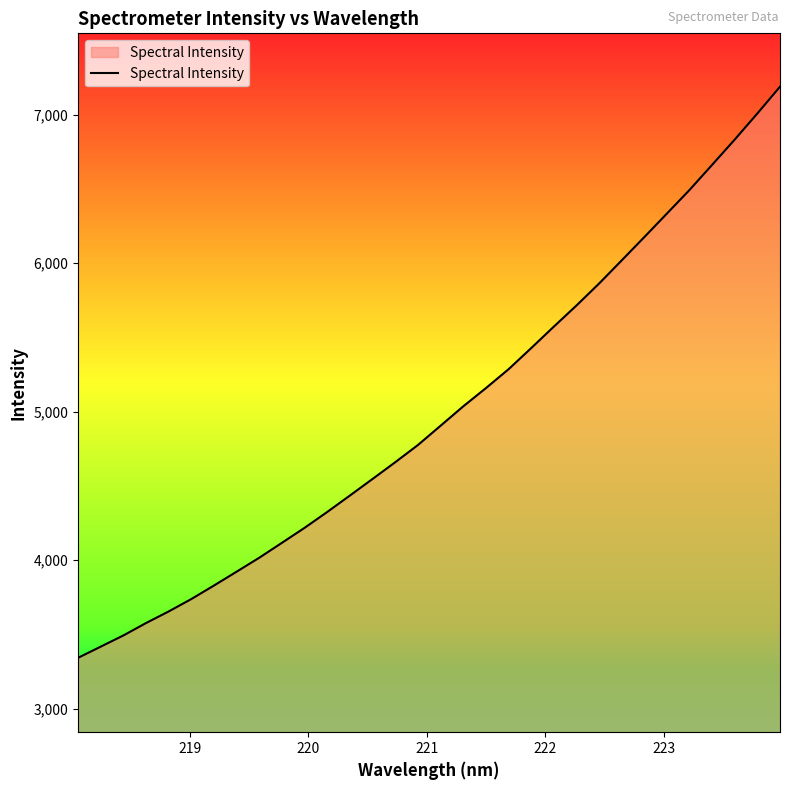

What is the minimum value shown in the chart?

3342.4